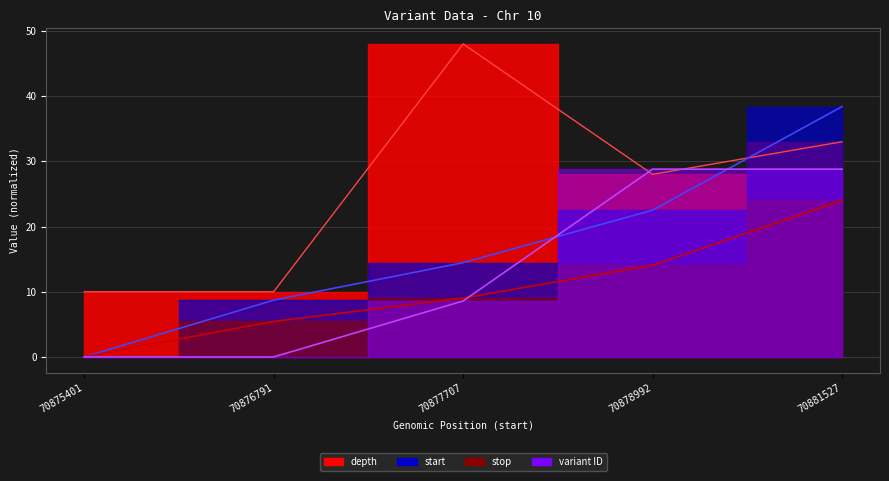

Which has a higher value, 70881527 or 70875401?

70881527